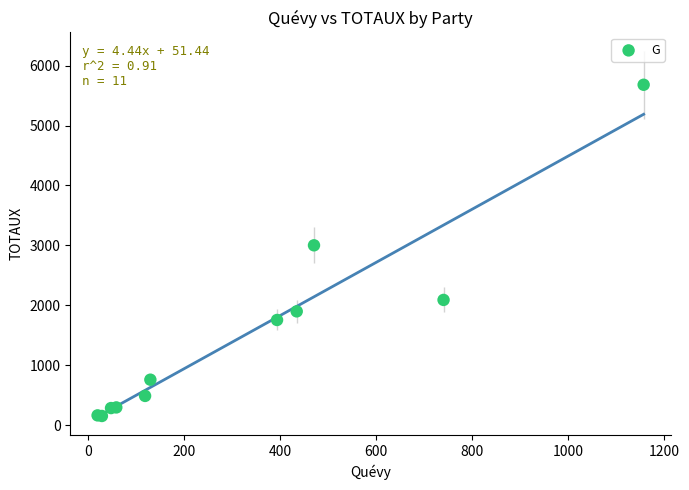

What Y value in the scatter plot is closest to 2916?

3001